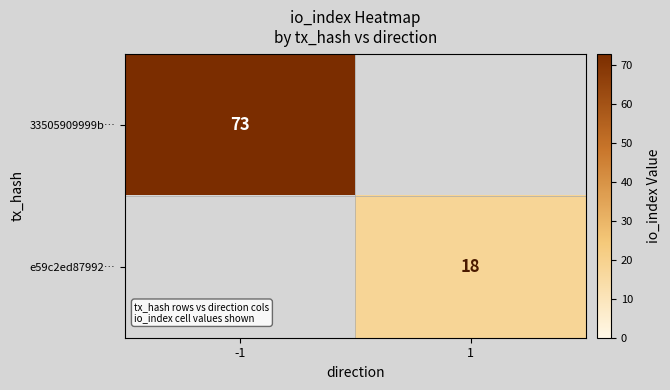

Is it true that e59c2ed87992… equals 12 at 1?

False